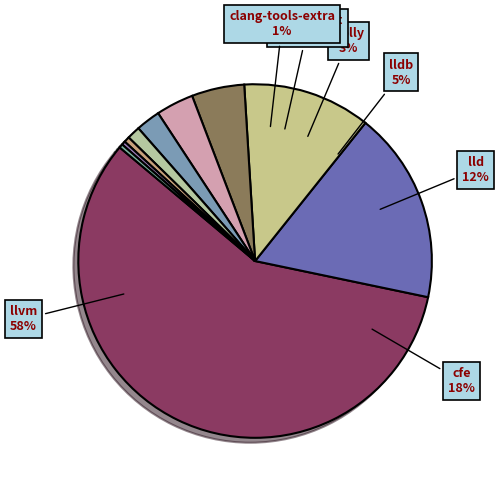

Is there a majority slice in this chart?

Yes